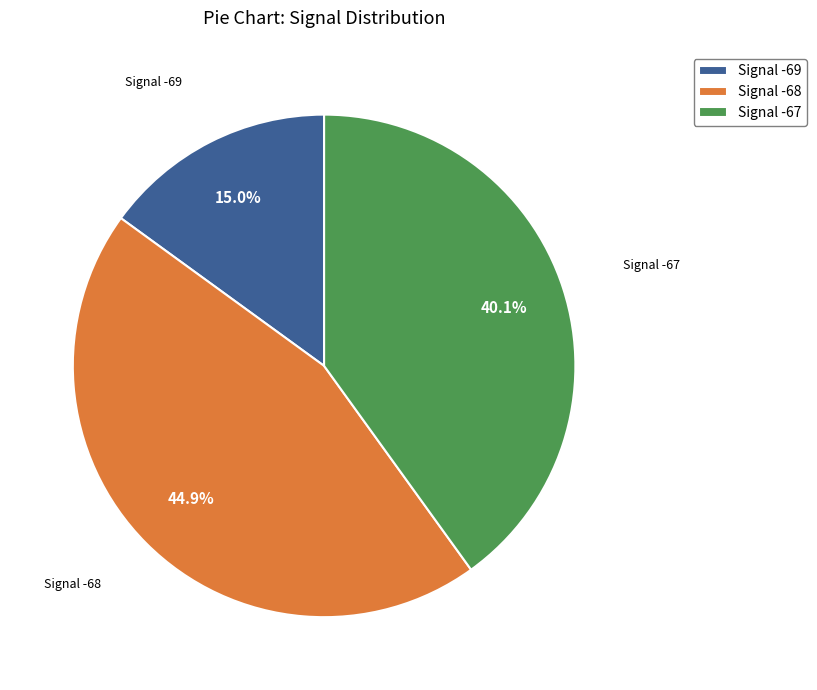

Which has a higher value, Signal -69 or Signal -68?

Signal -68